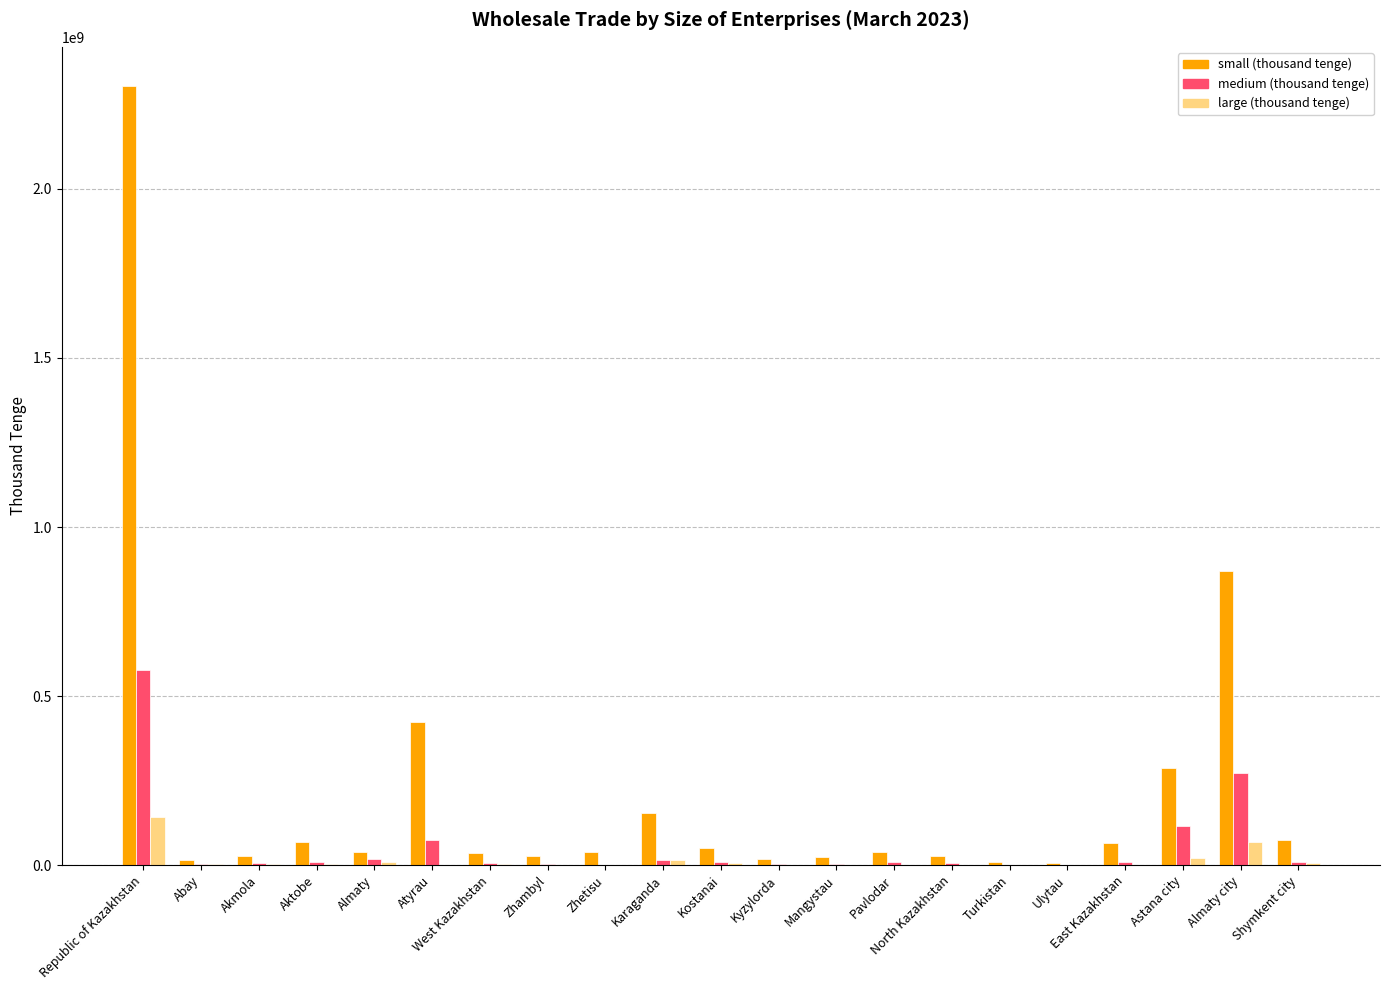

At which label does large (thousand tenge) reach its peak?

Republic of Kazakhstan